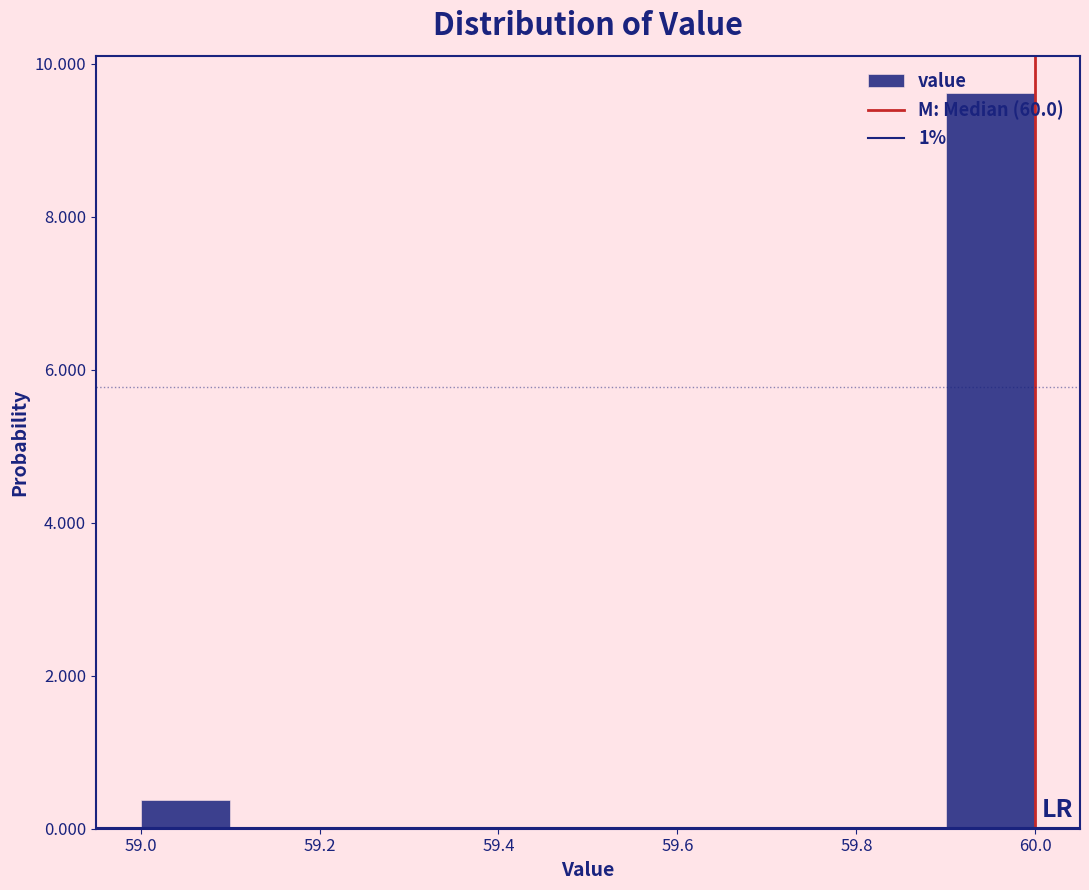

What is the height of the bar covering 59.9 to 60.0 on the x-axis? The values are not printed on the chart, so give them approximately, as read against the axis.

9.6